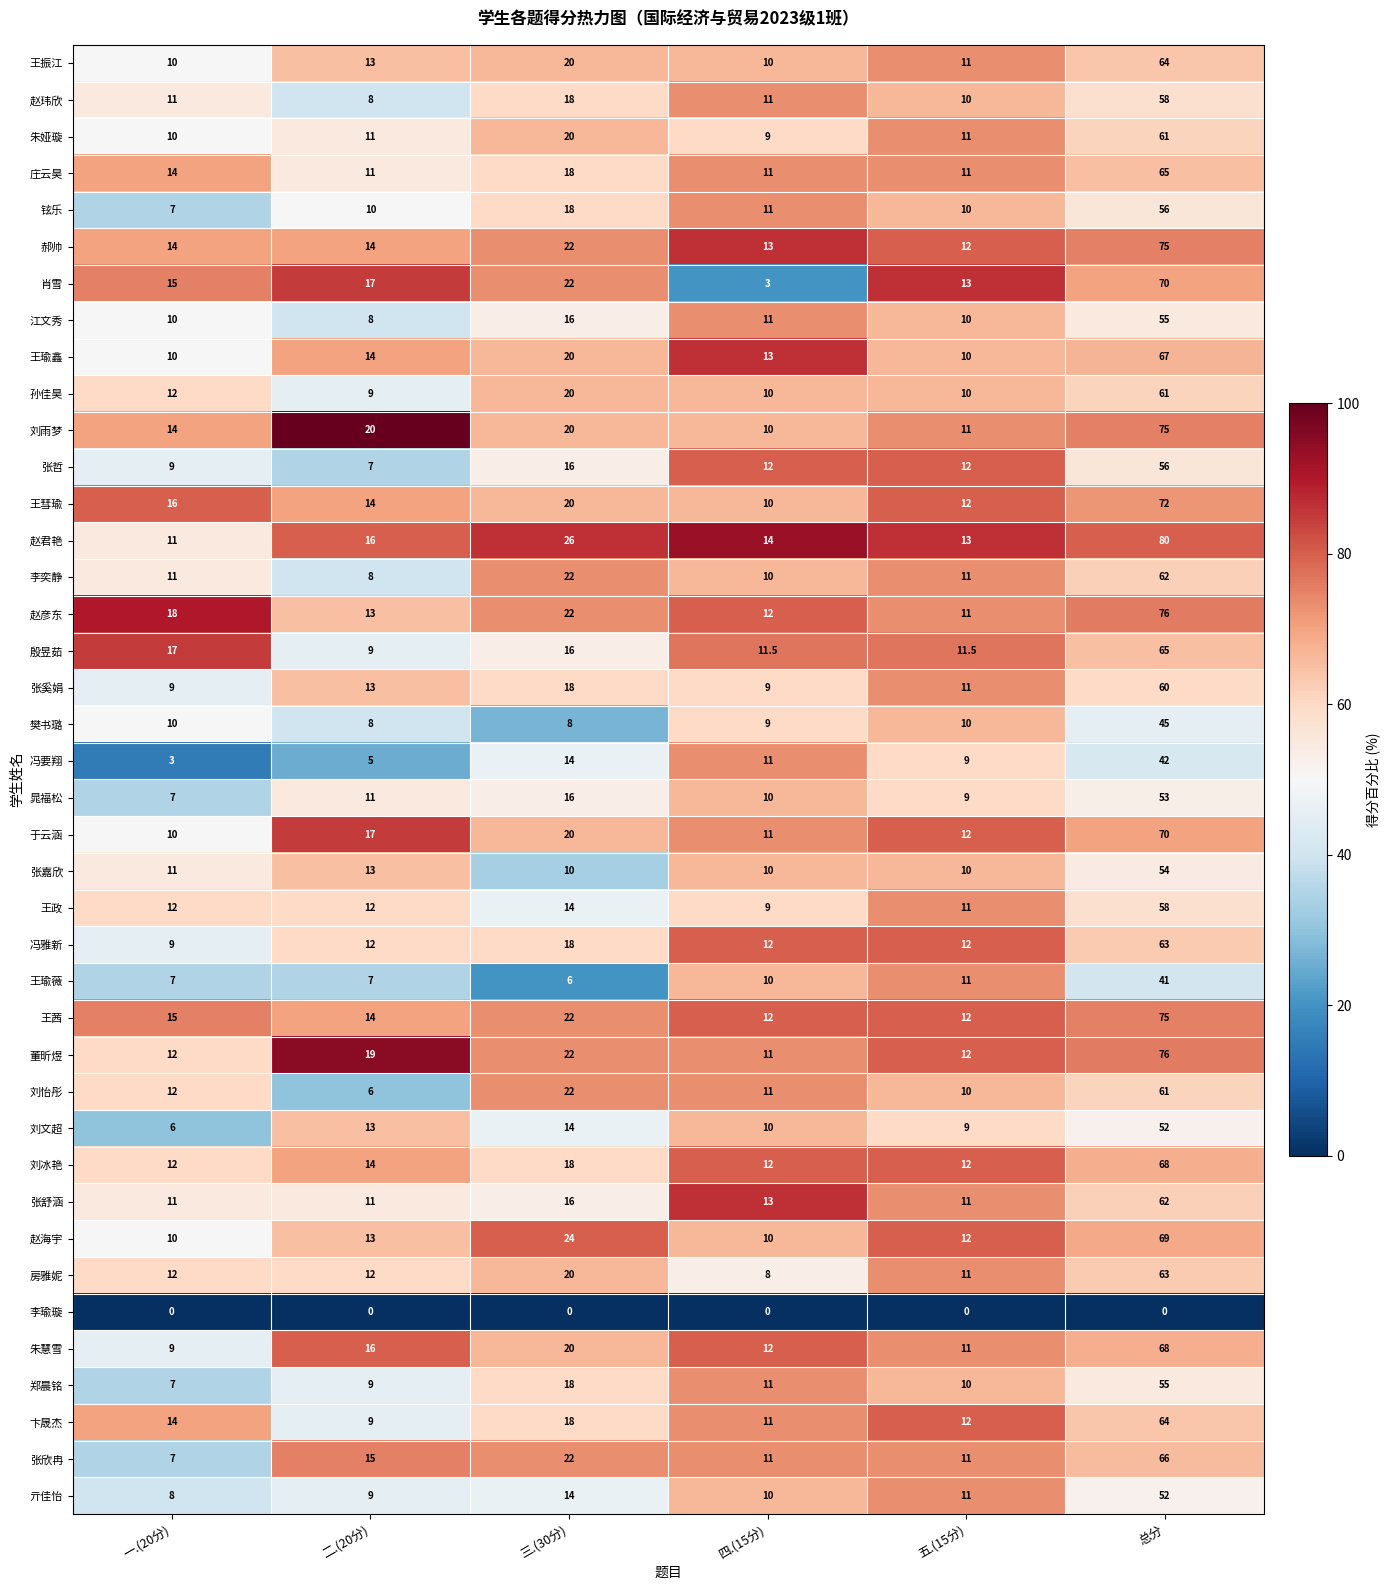

What is the sum of all 张欣冉 values?

132.0